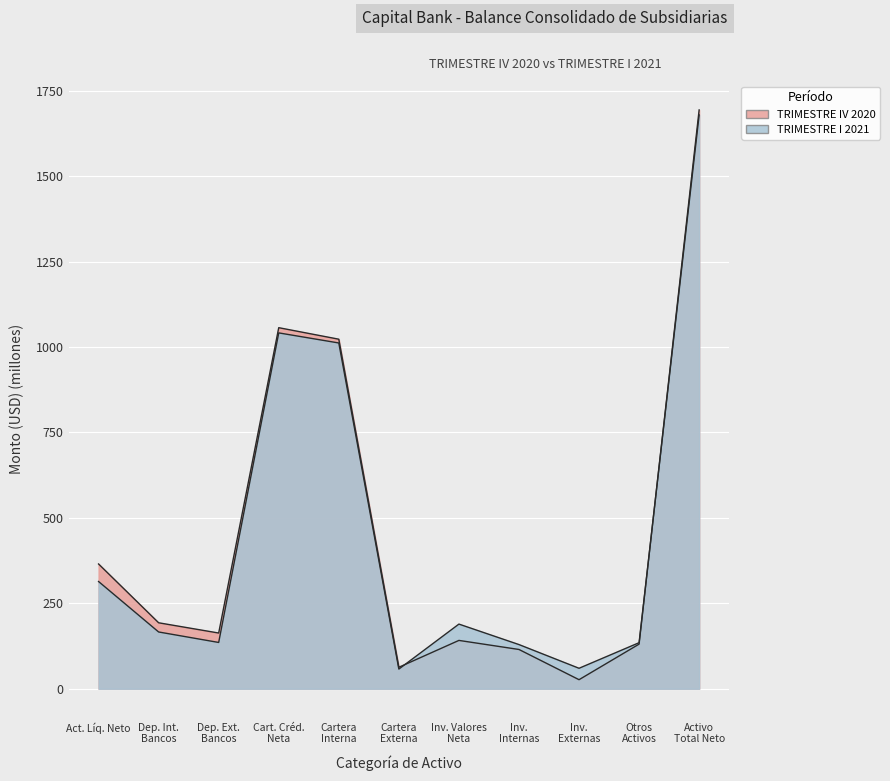

Between which two adjacent categories do TRIMESTRE I 2021 and TRIMESTRE IV 2020 first intersect?

Cartera Externa and Inv. Valores Neta